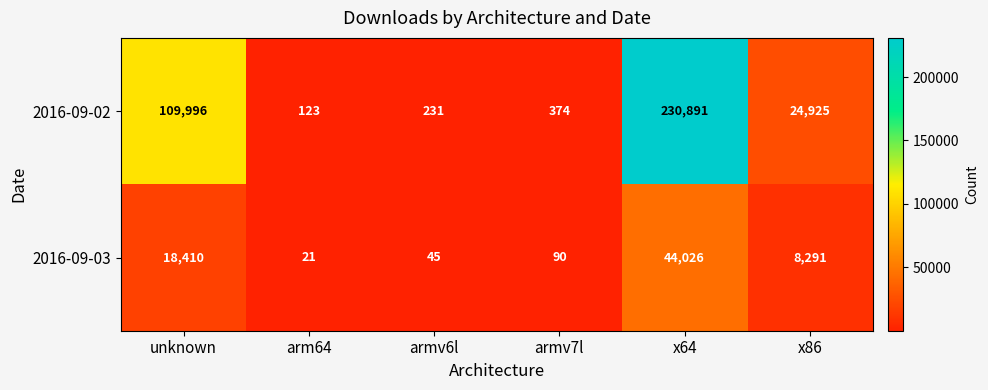

At which label does 2016-09-02 reach its peak?

x64